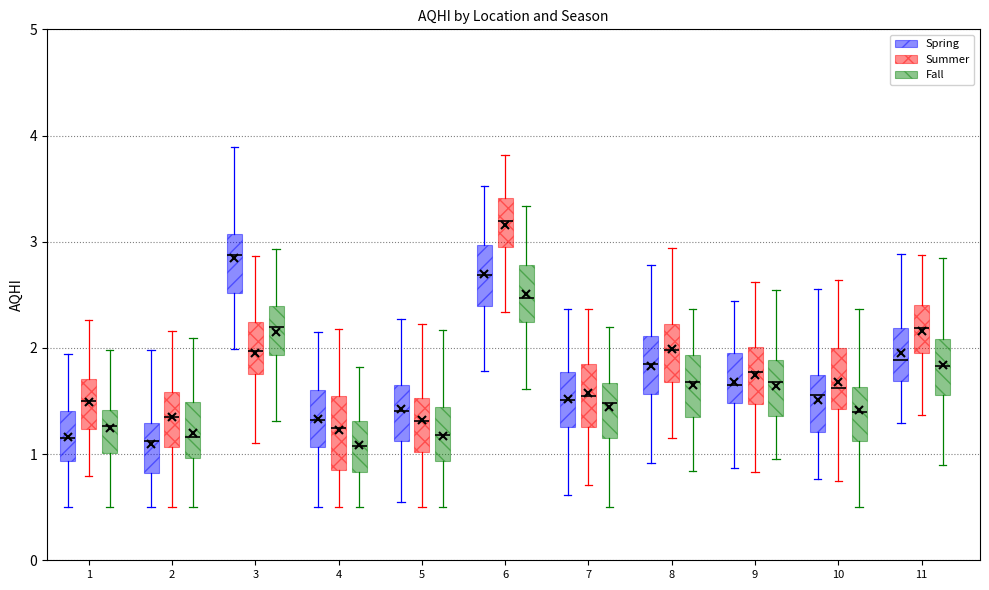

Where does the lower whisker of the box for 5 (Fall) end on the y-axis? The values are not printed on the chart, so give them approximately, as read against the axis.

0.5